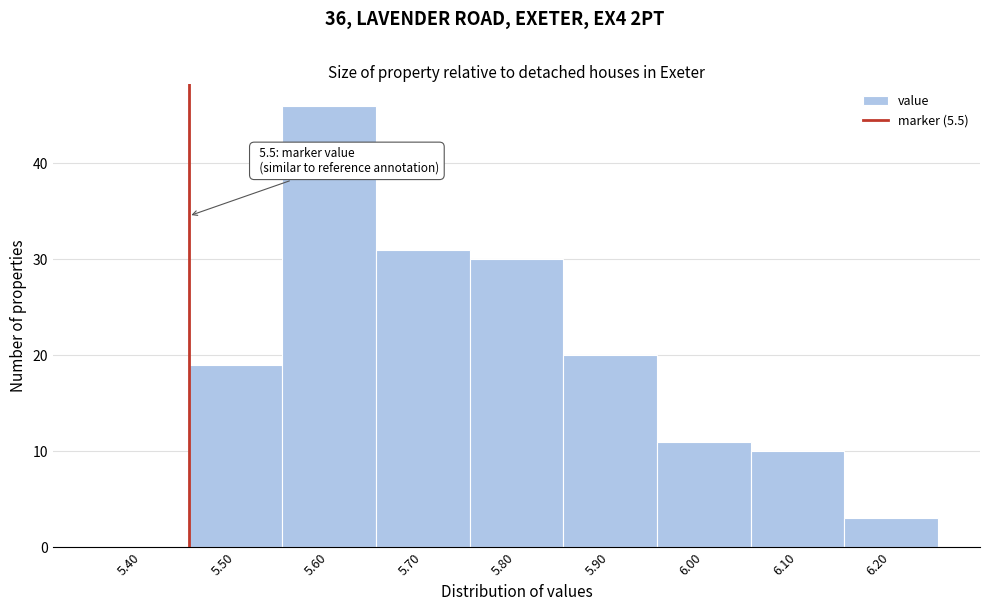

Reading left to right, what are all the values shown in this chart?

5.40=0	5.50=19	5.60=46	5.70=31	5.80=30	5.90=20	6.00=11	6.10=10	6.20=3